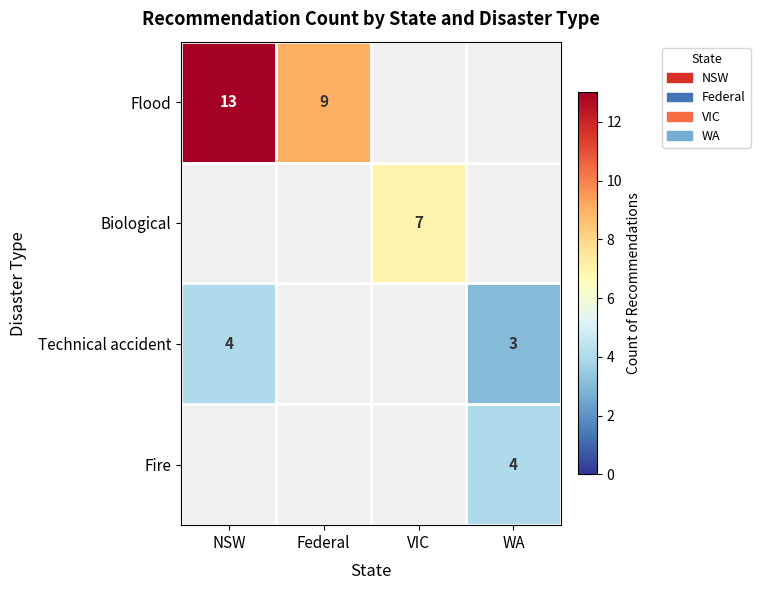

At how many categories does at least one series exceed 10?

1